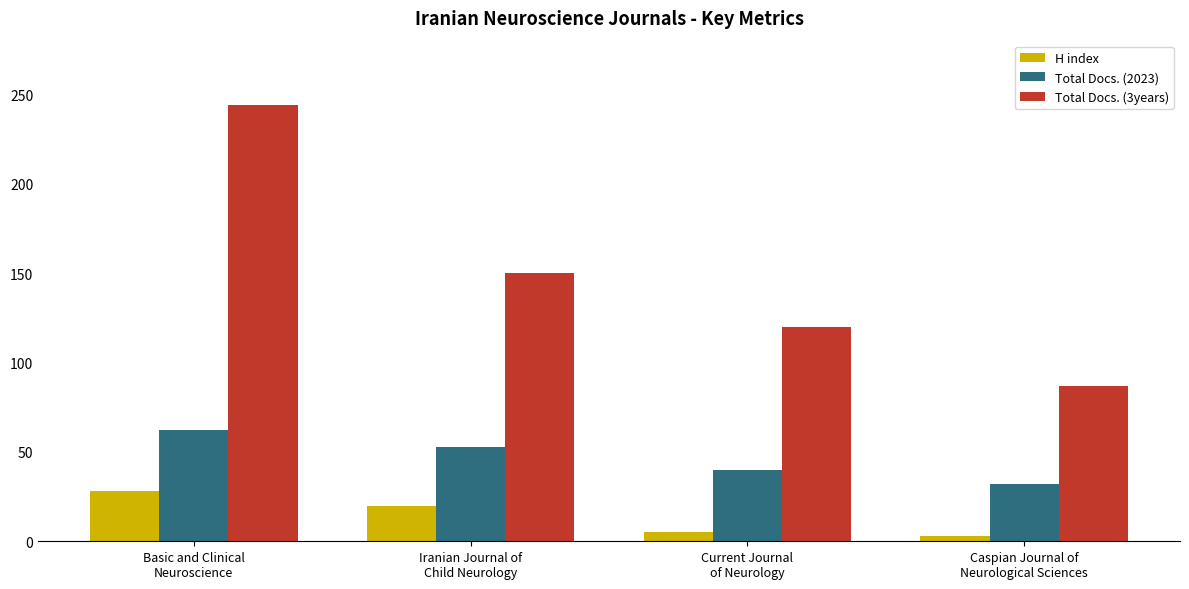

At Caspian Journal of
Neurological Sciences, list the series in order from largest to smallest.

Total Docs. (3years), Total Docs. (2023), H index